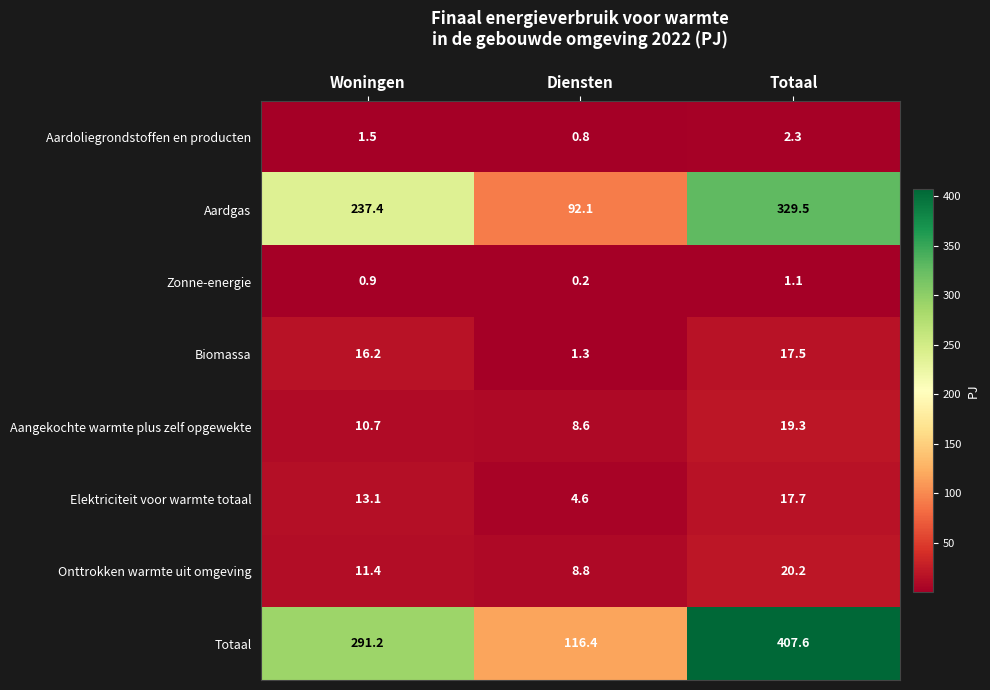

Is it true that Onttrokken warmte uit omgeving equals 20.2 at Totaal?

True